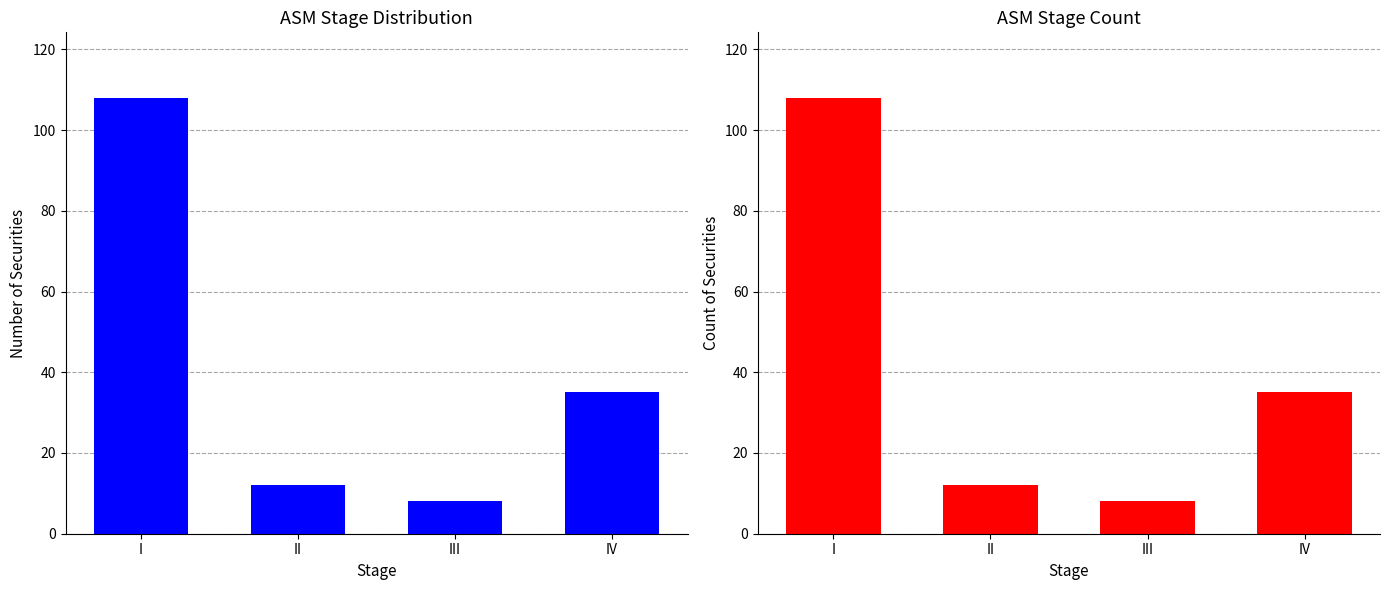

How many values exceed 35?

1